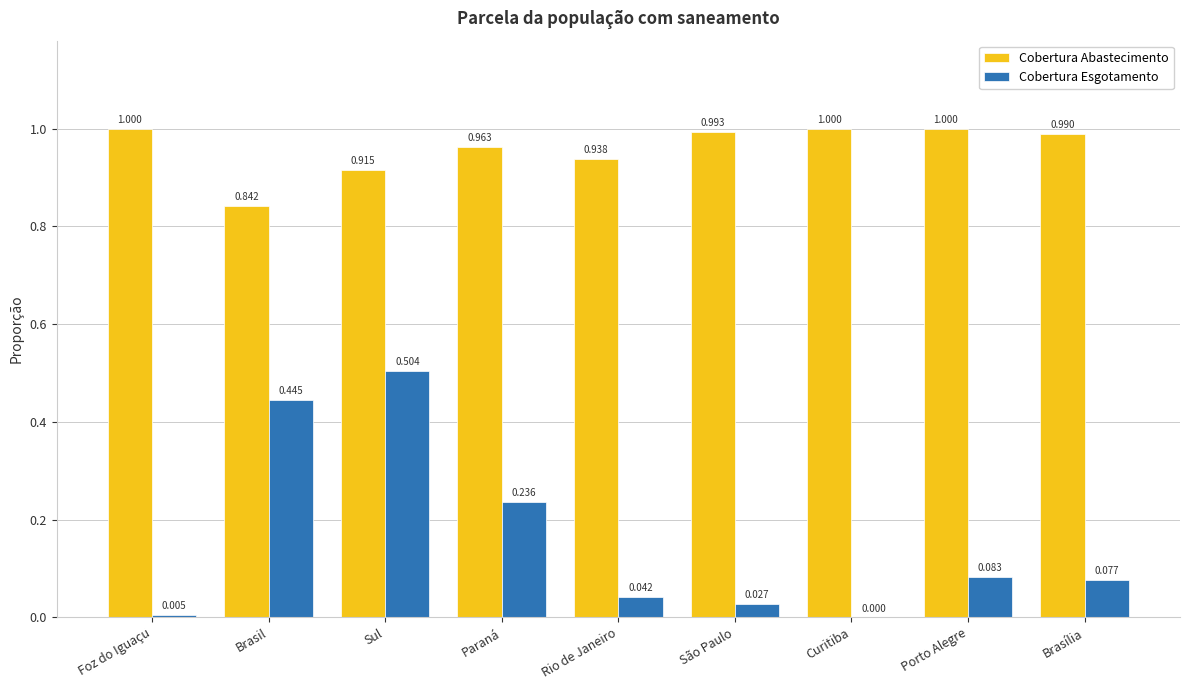

What is the sum of all Cobertura Abastecimento values?

8.6